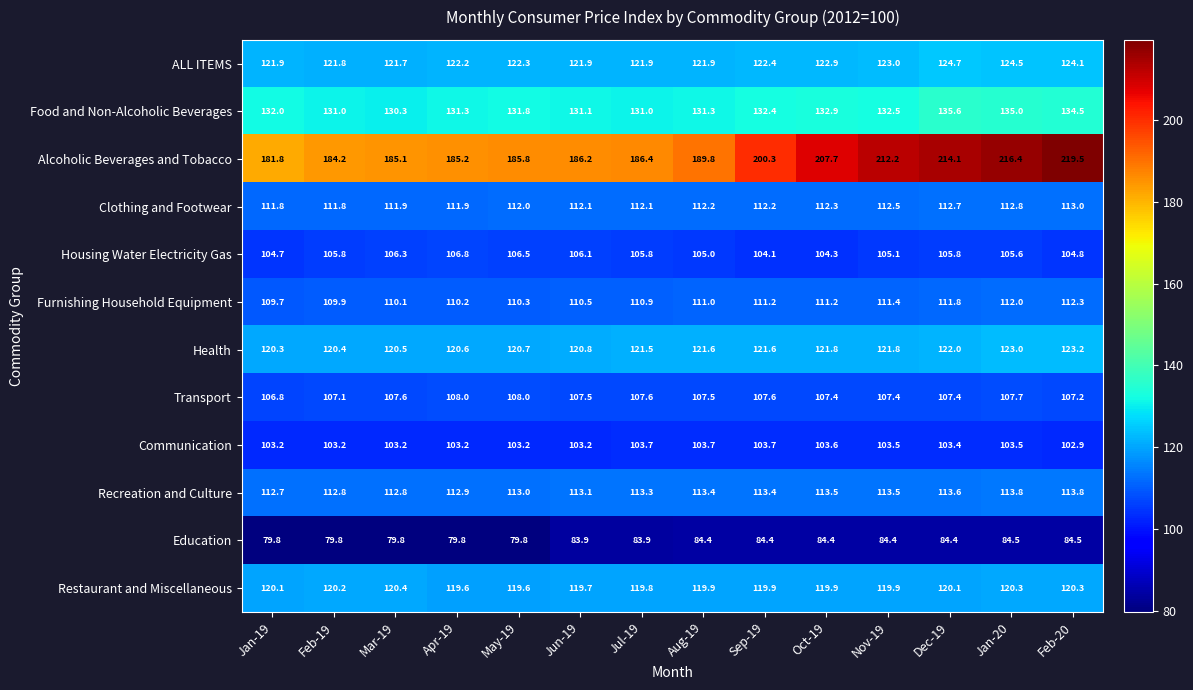

What is the maximum value for Transport?

108.0